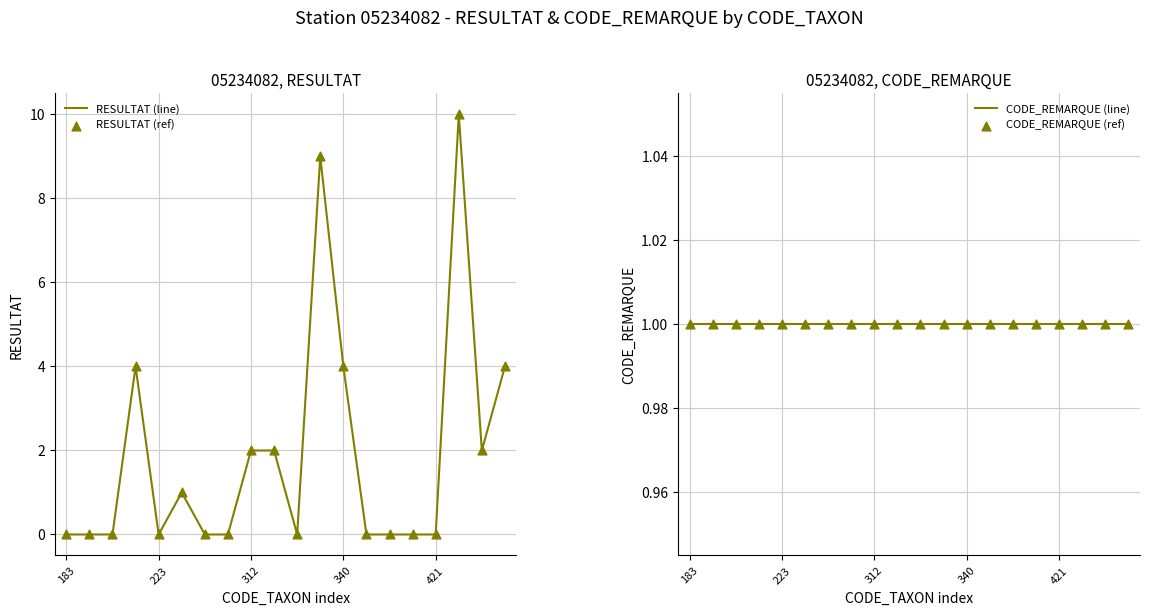

Which series reaches the maximum Y coordinate?

RESULTAT (line)